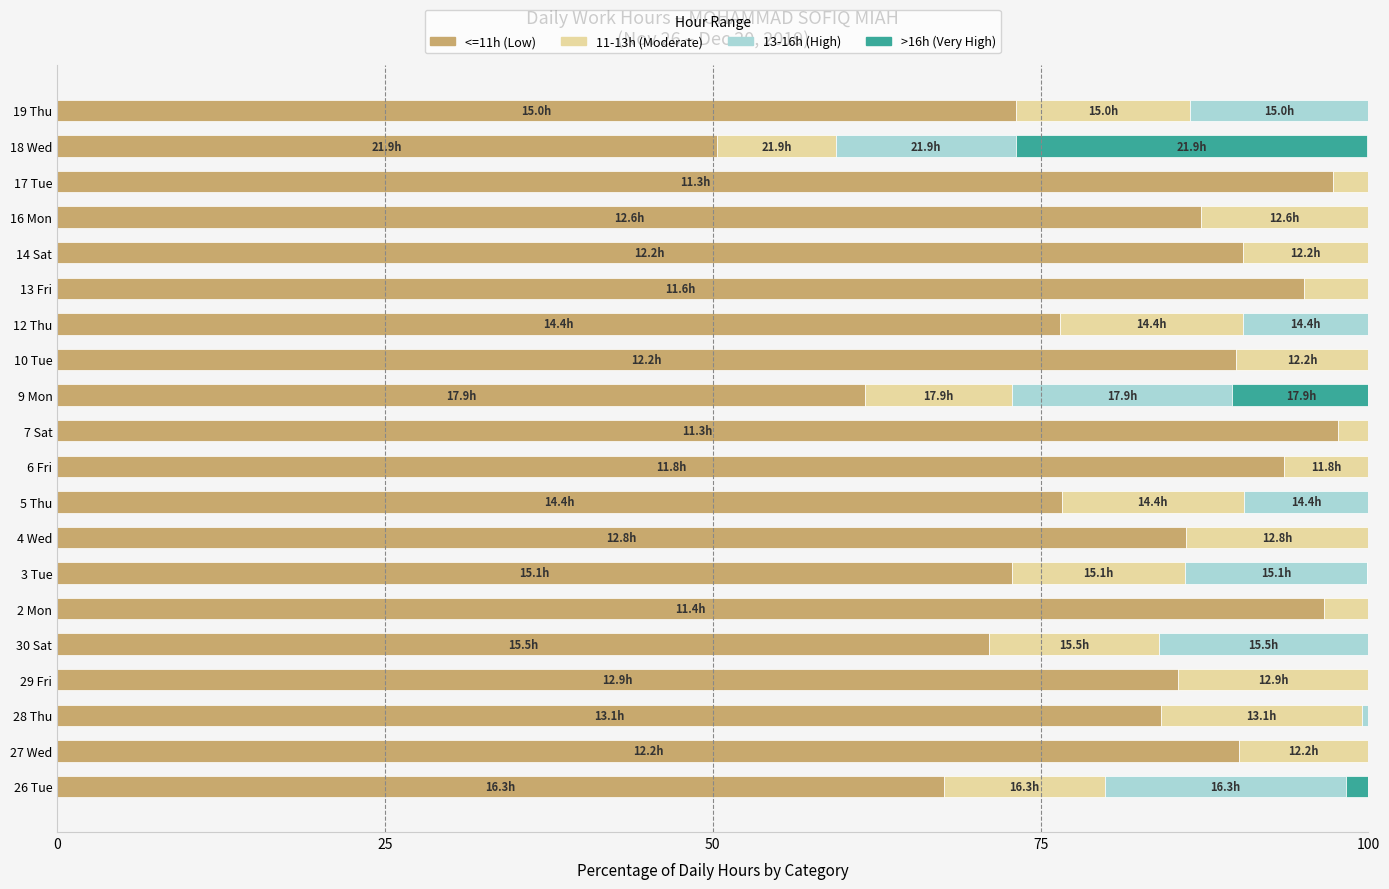

Is it true that <=11h (Low) equals 141.4 at 7 Sat?

False